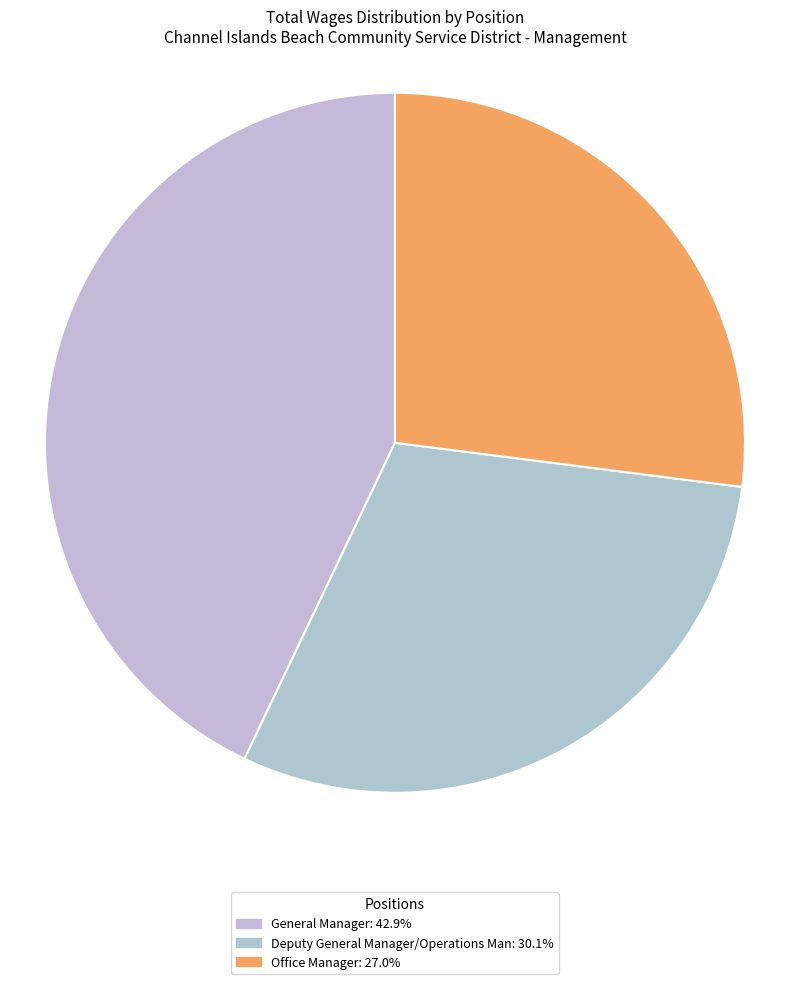

Does any single category account for the majority?

No